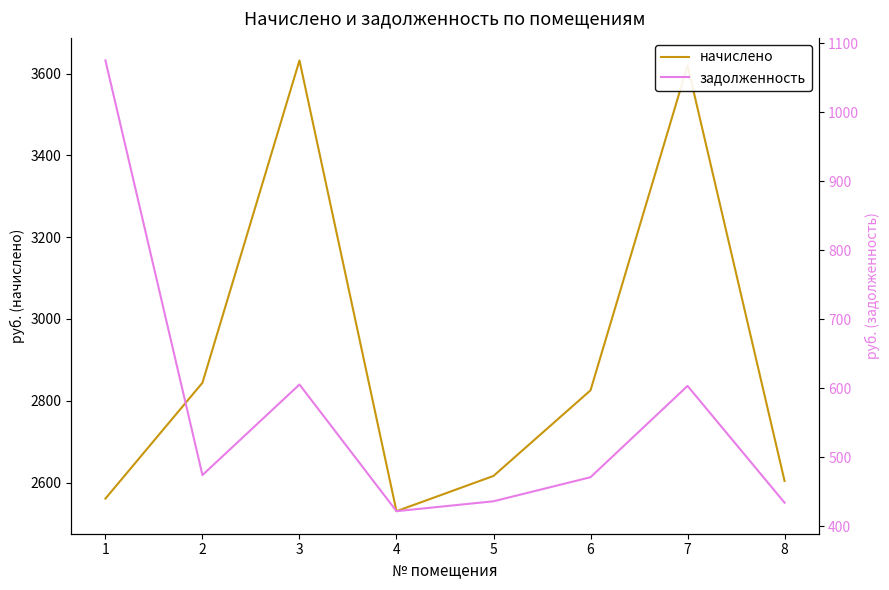

What is the value of the задолженность point at the 4th from the left?

421.7